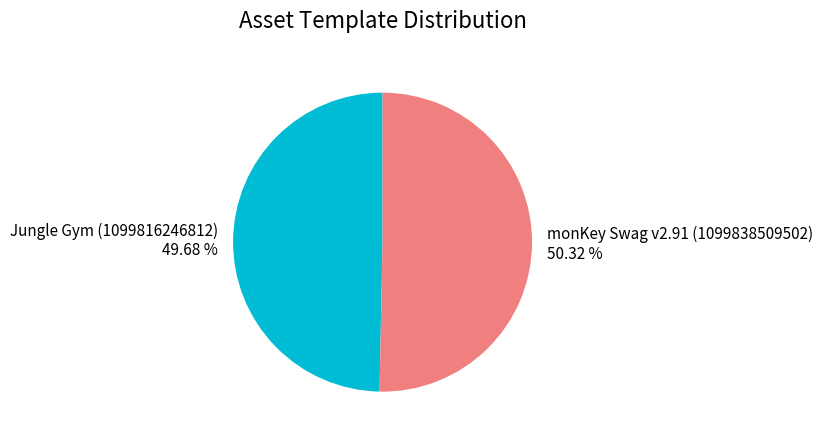

Count the number of slices in the pie.

2